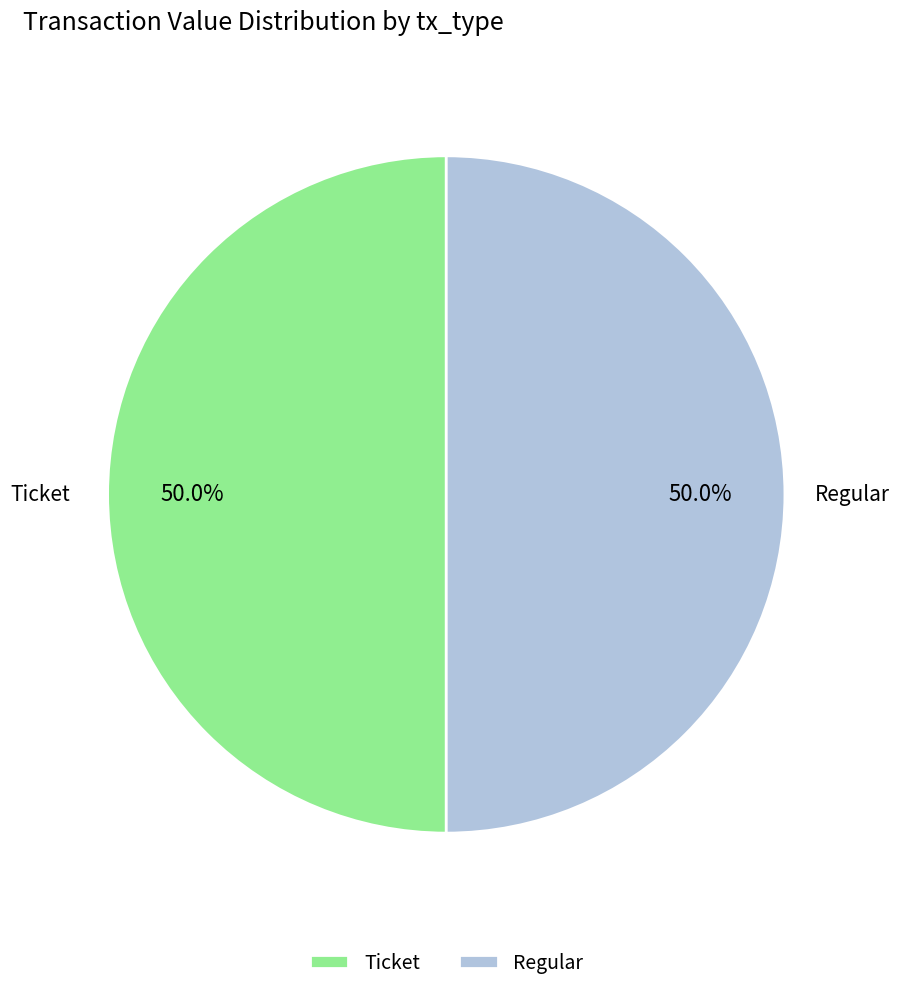

Approximately how many times larger is the value at Regular compared to Ticket?

1.0